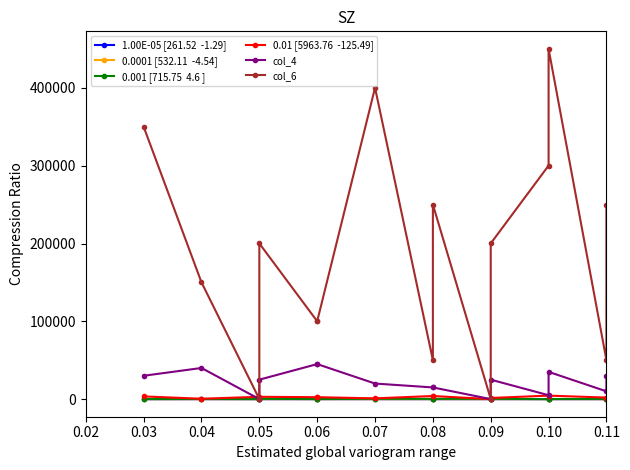

Does the chart have visible grid lines?

No